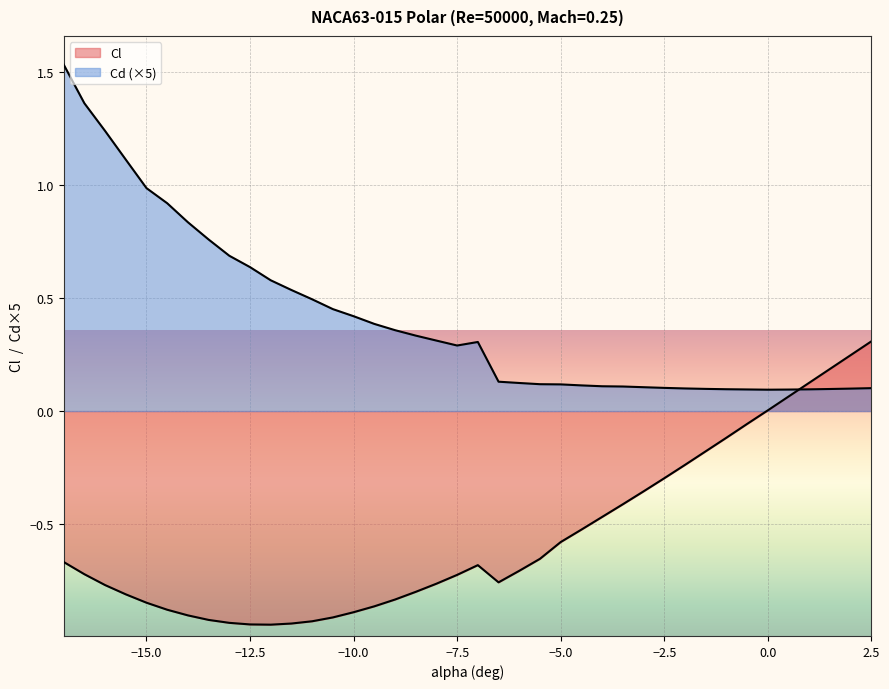

In Cd, how many points are lower than both neighbors (excluding endpoints)?

2